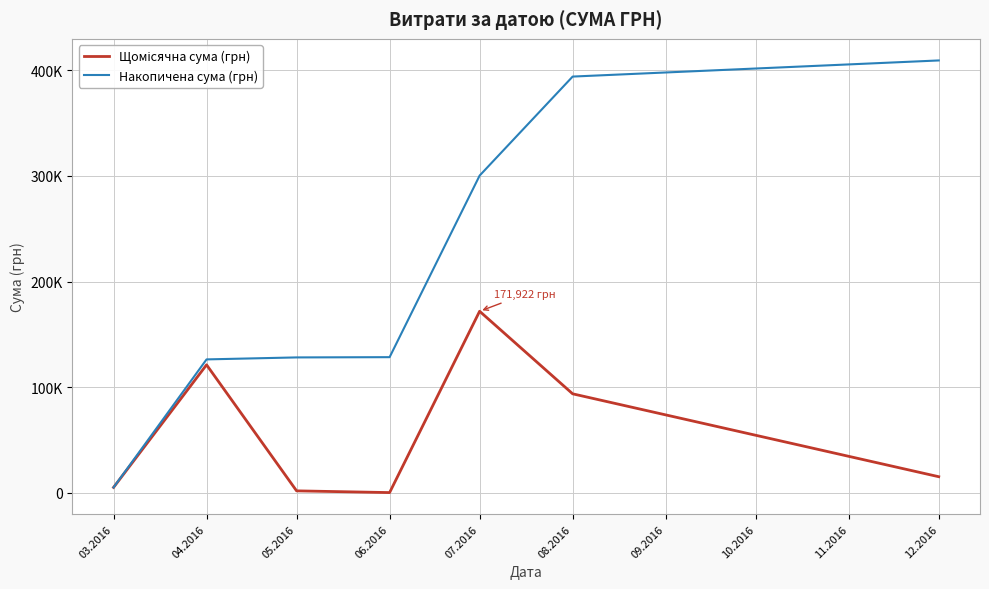

Is this an area chart (filled region under the line)?

No